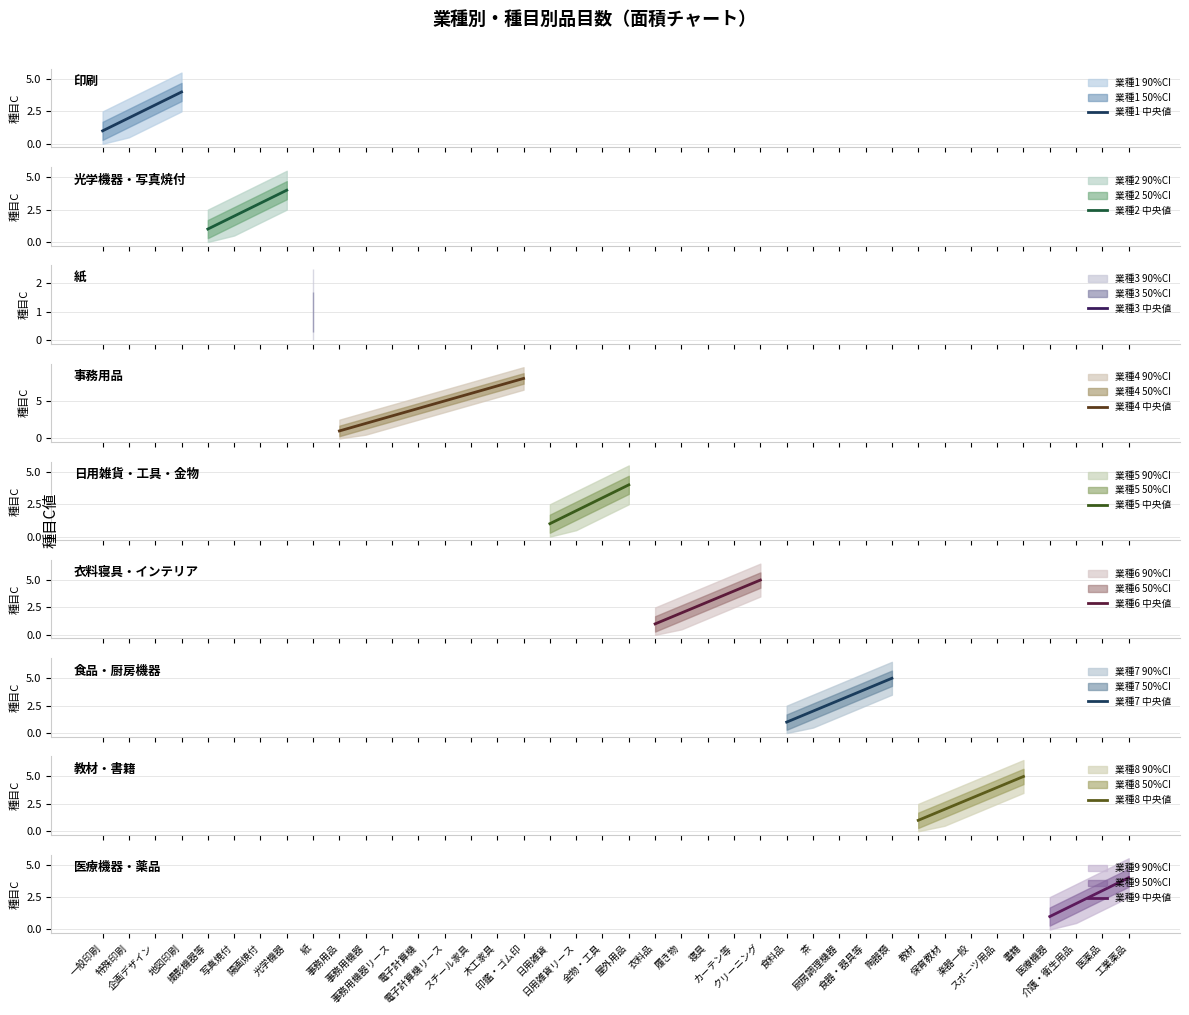

Is the value of 種目C at 保育教材 greater than the value of 業種C at 厨房調理機器?

No